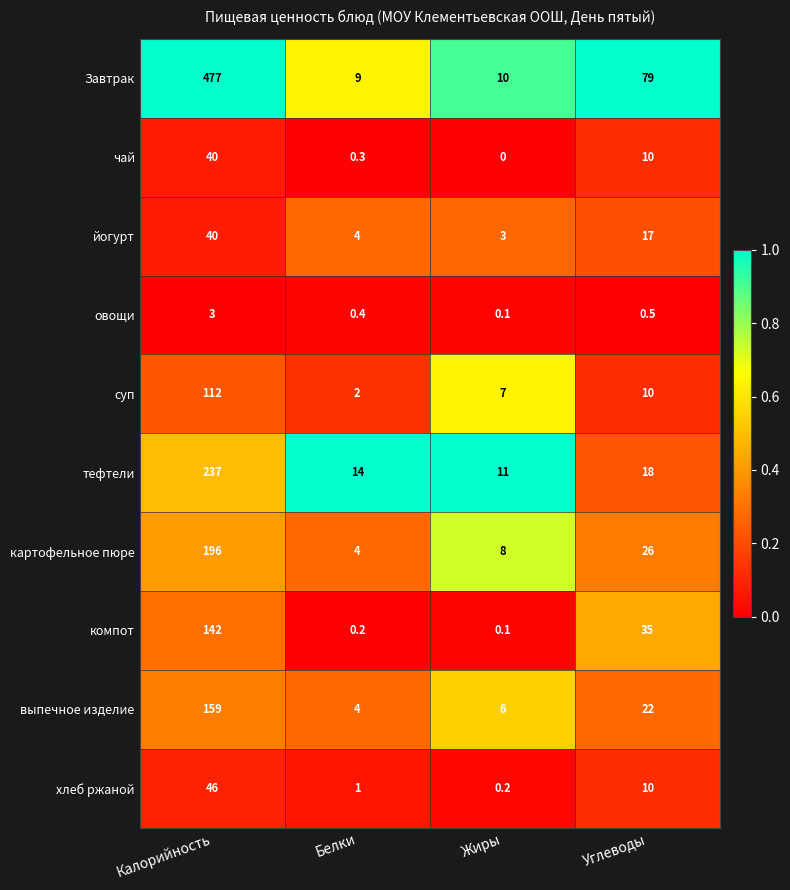

At which category is the sum across all series the highest?

Калорийность